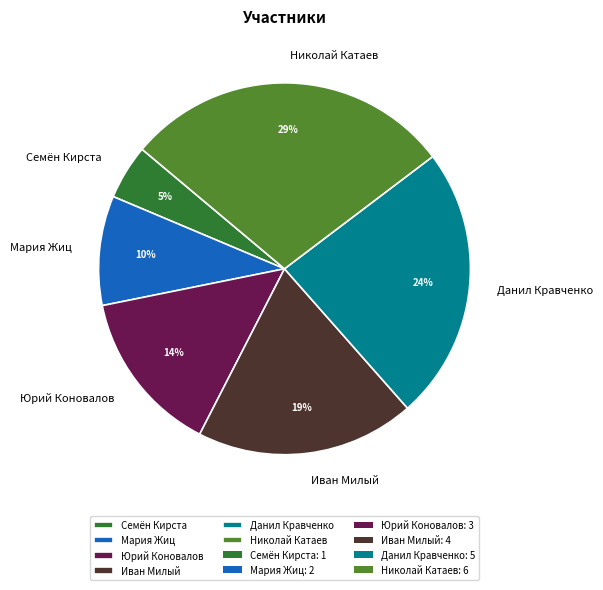

What percentage is the Мария Жиц slice, to the nearest percent?

10%